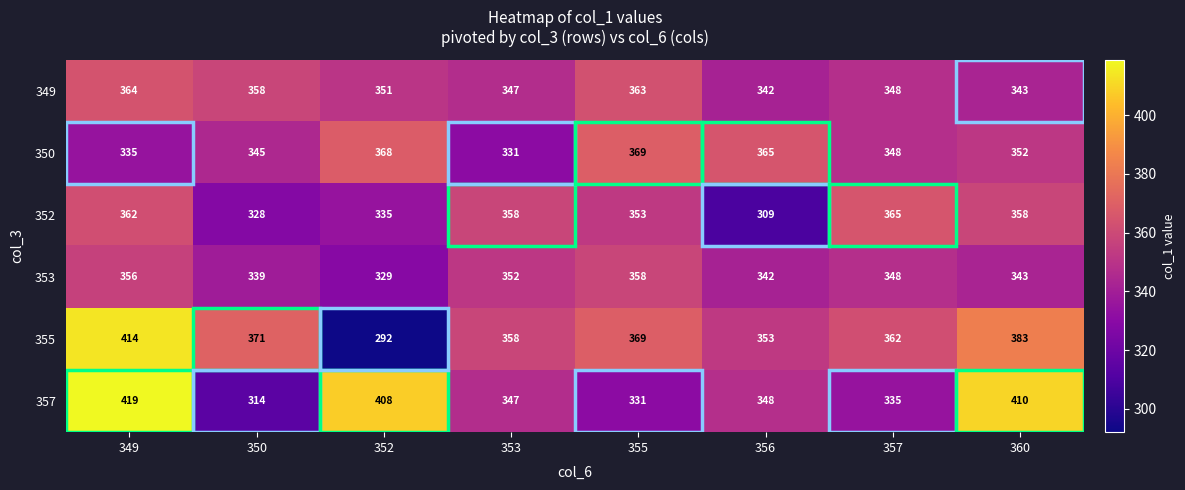

Is it true that 355 equals 362 at 357?

True